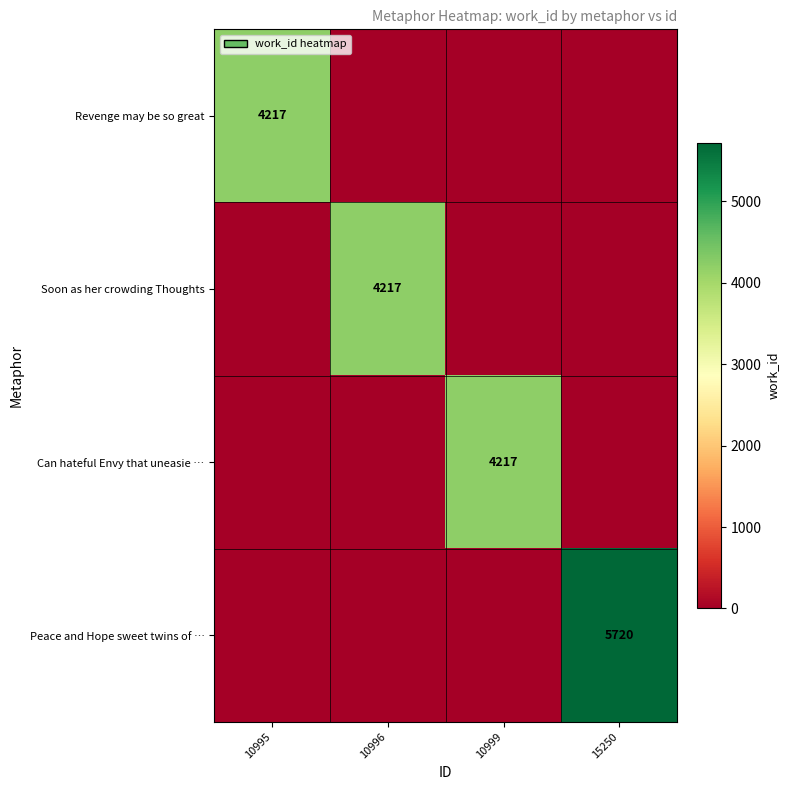

Count the number of data series in this chart.

4